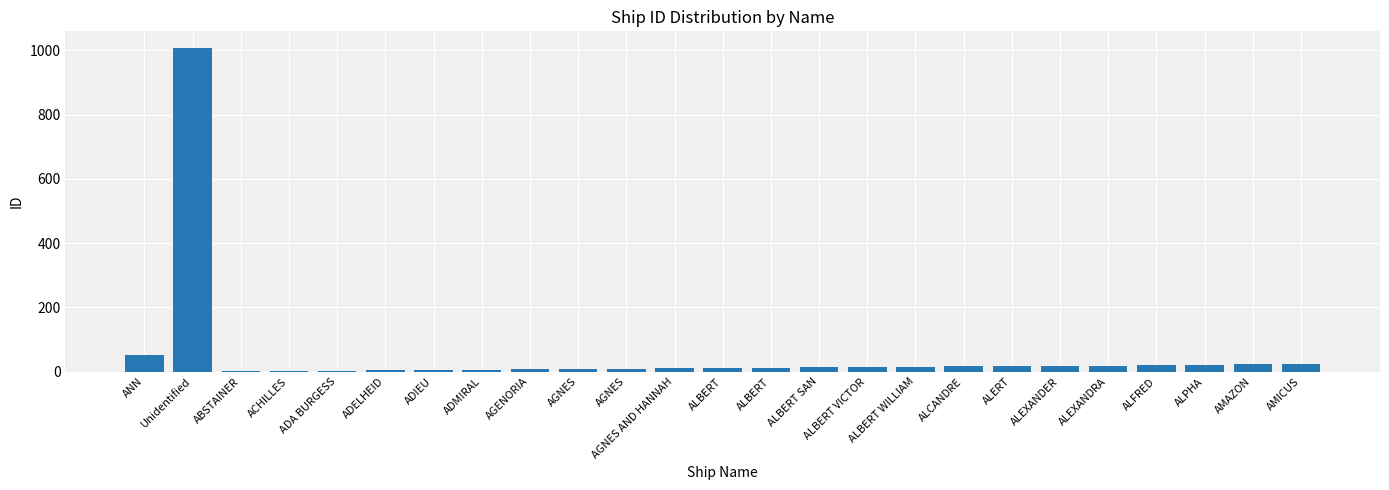

Reading left to right, what are all the values shown in this chart?

51	1009	1	2	3	4	5	6	7	8	9	10	11	12	13	14	15	16	17	18	19	20	22	23	24